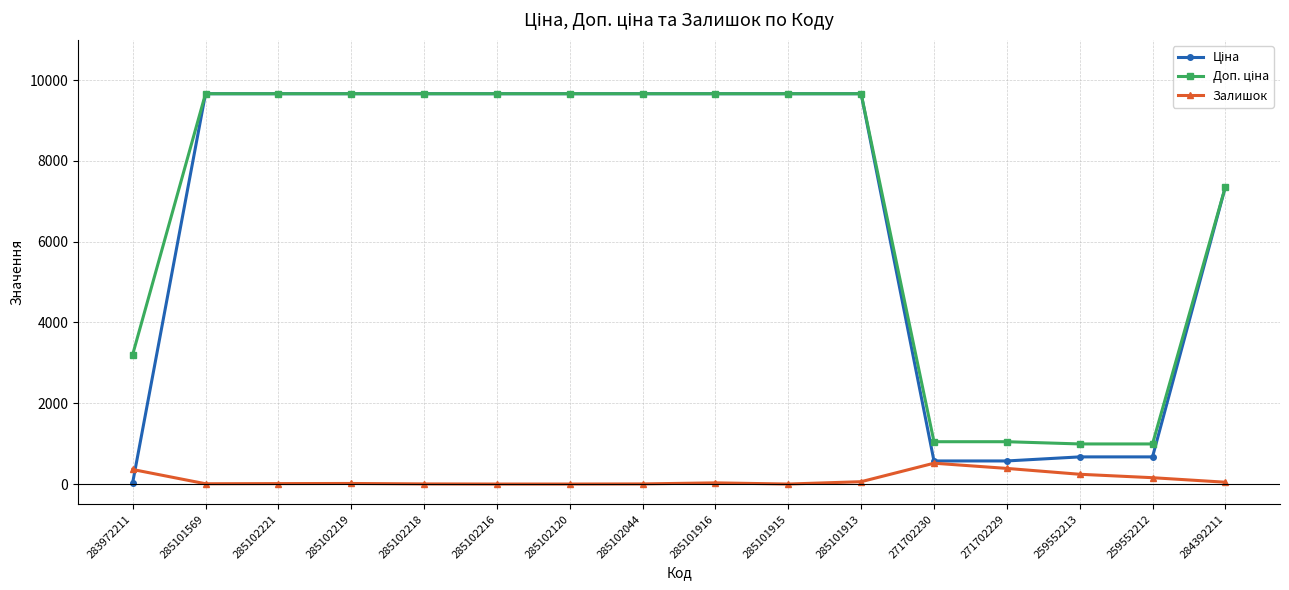

True or false: Залишок has more than 1 points higher than both neighbors.

True